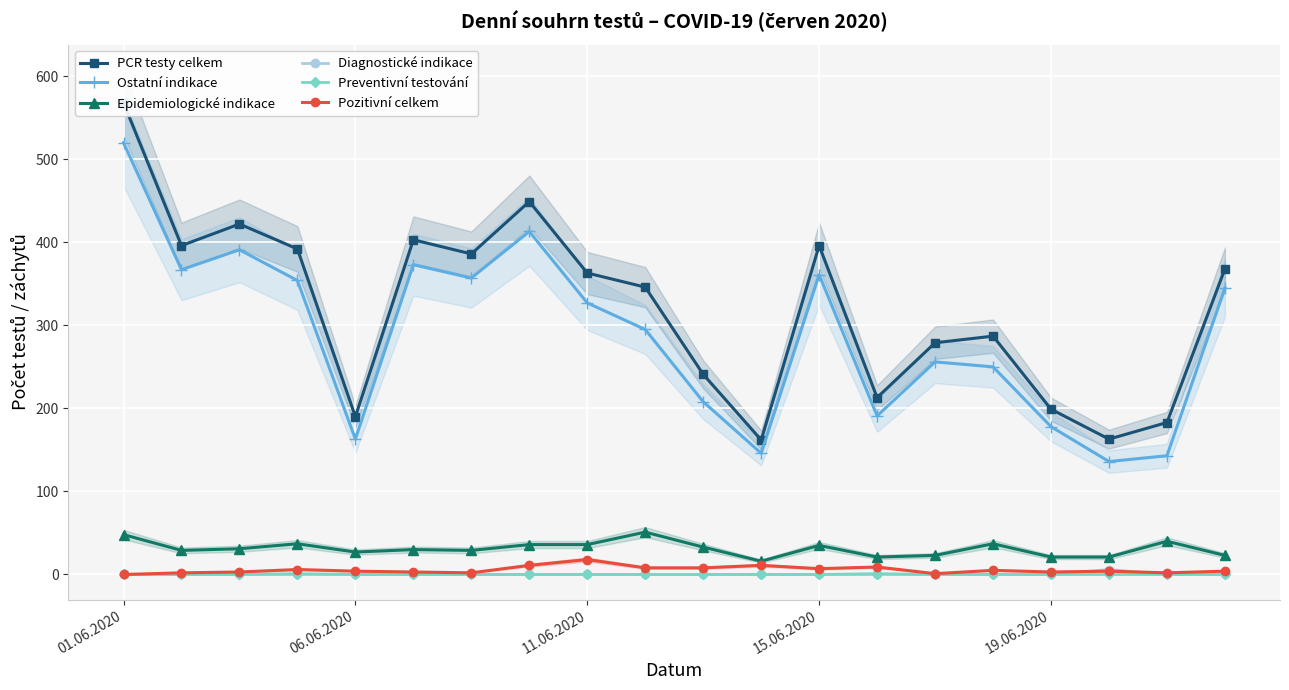

How many data points in Epidemiologické indikace are above 31?

9